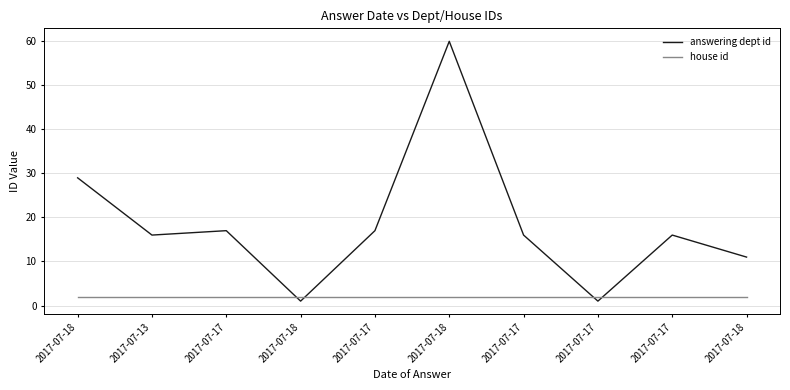

Which series has the largest range (max minus min)?

answering dept id